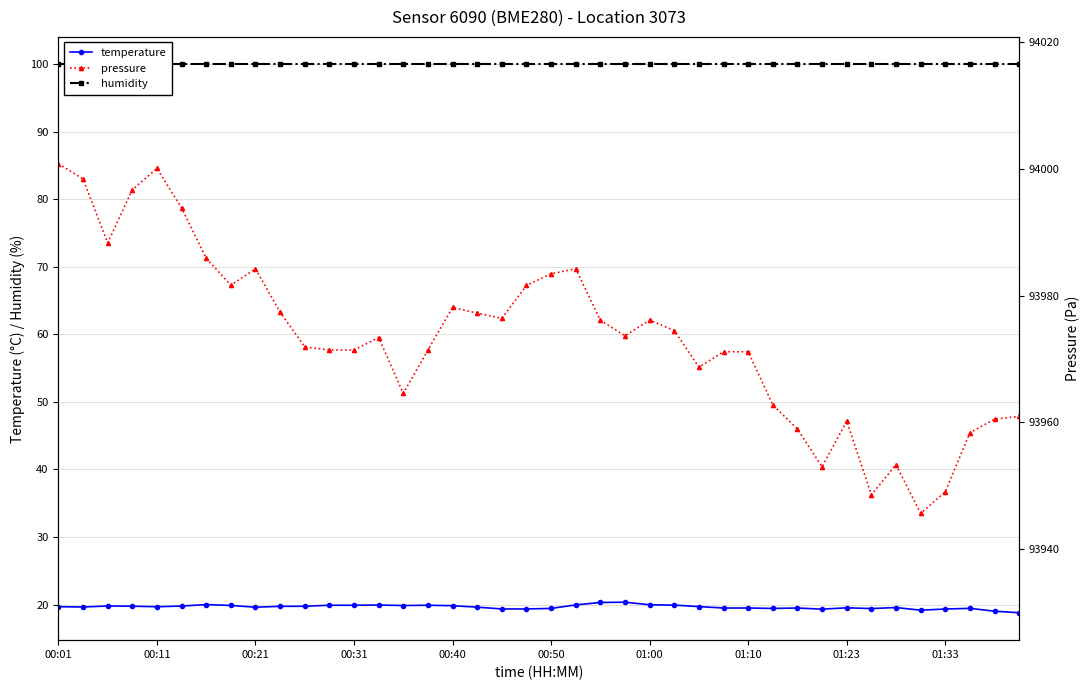

The temperature series shows 20.0 at 01:00. True or false?

True